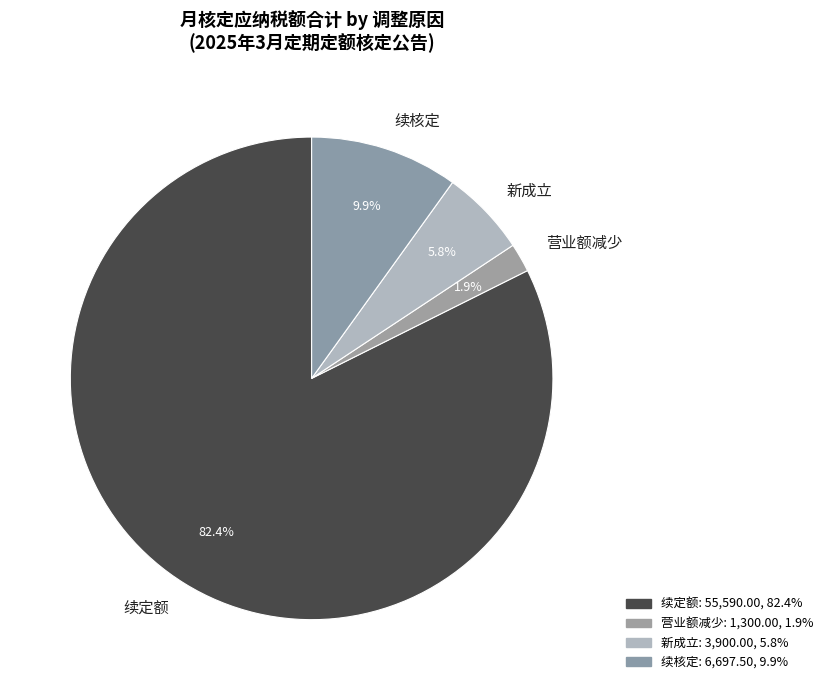

Is there any slice that represents more than half of the pie?

Yes